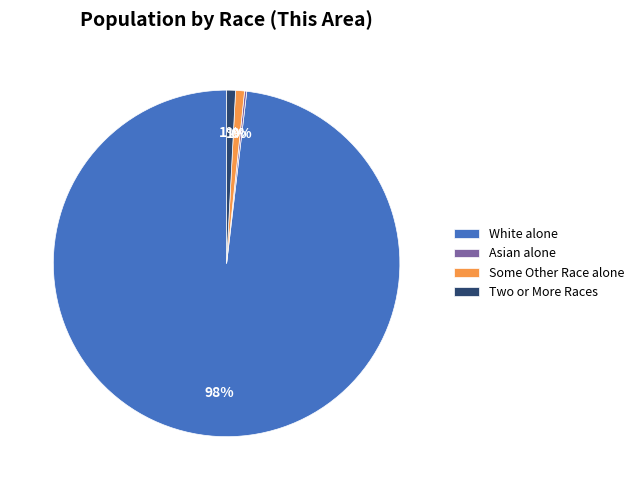

Is there a majority slice in this chart?

Yes